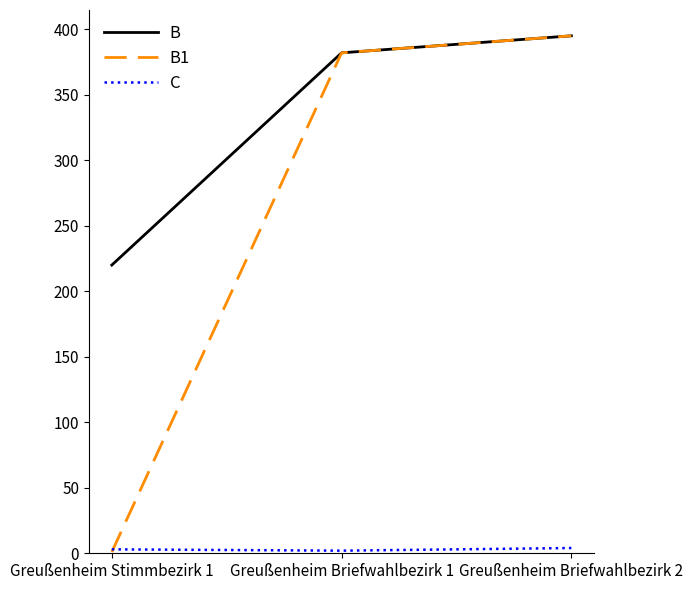

The value of B1 at Greußenheim Briefwahlbezirk 2 is 177. True or false?

False